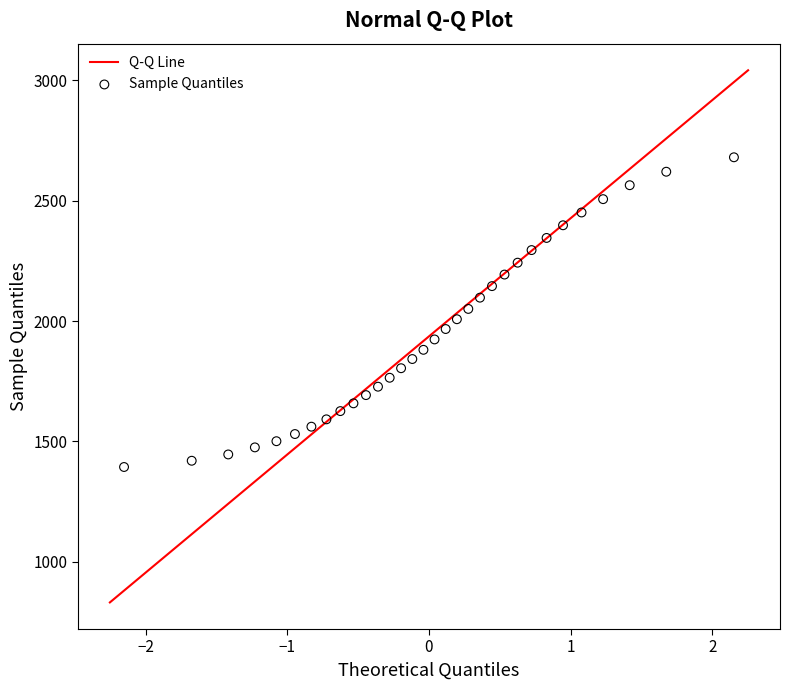

What is the range of Y values (max minus min)?

1287.1